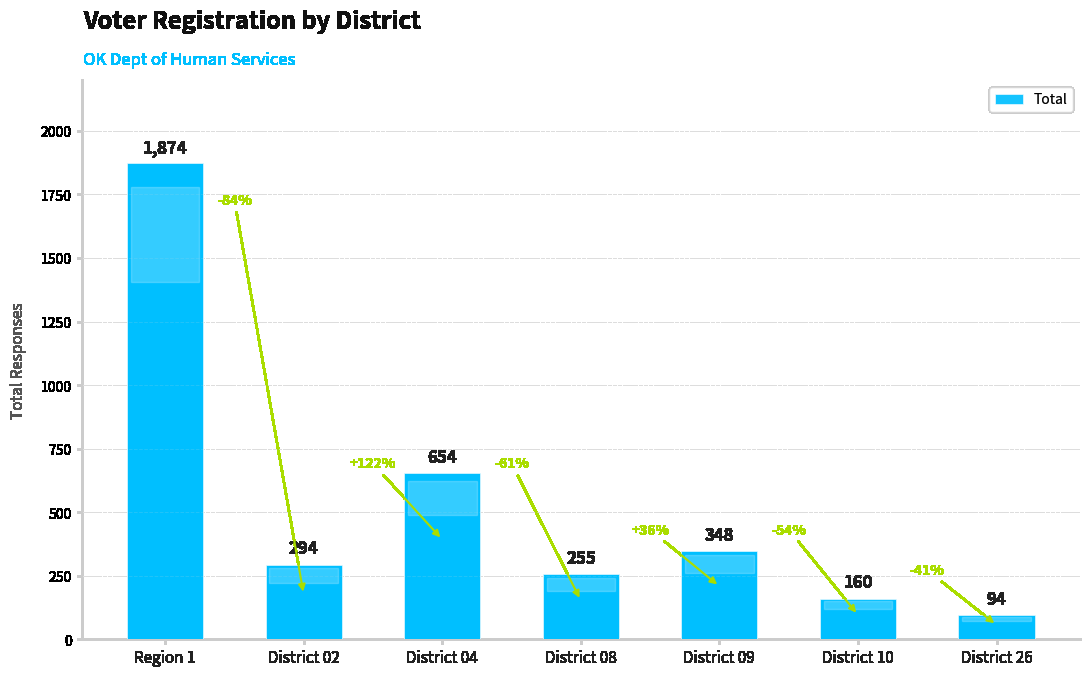

Reading left to right, list all the values displayed in this chart.

1874	294	654	255	348	160	94